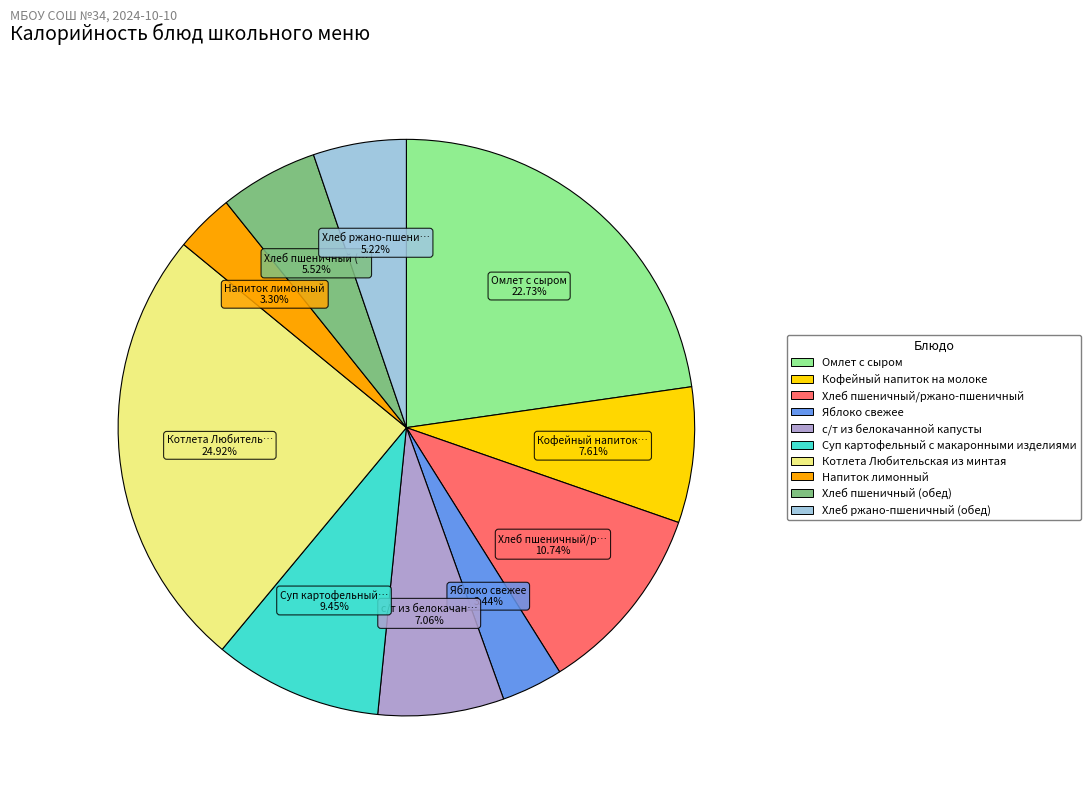

Approximately how many times larger is the value at Хлеб пшеничный (обед) compared to Яблоко свежее?

1.6